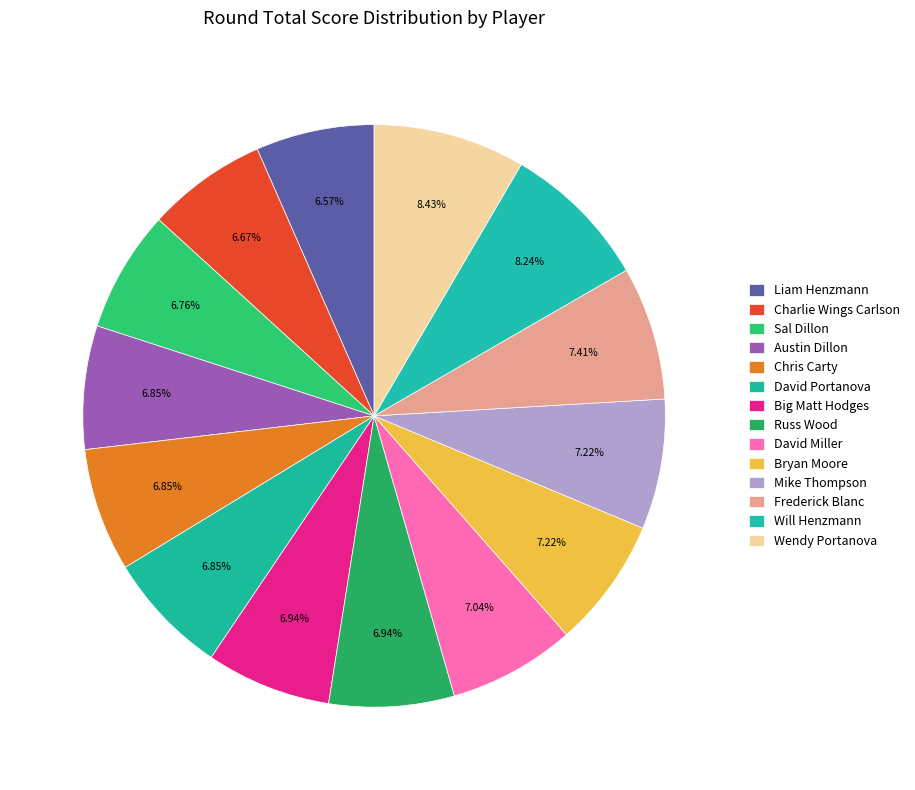

Count the number of slices in the pie.

14